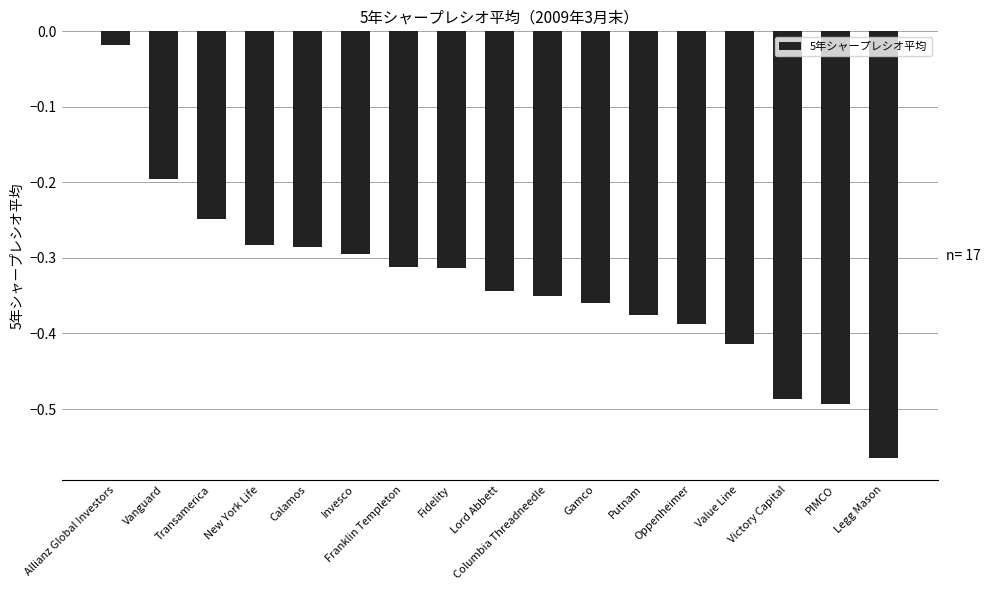

What is the label of the 14th bar from the left?

Value Line